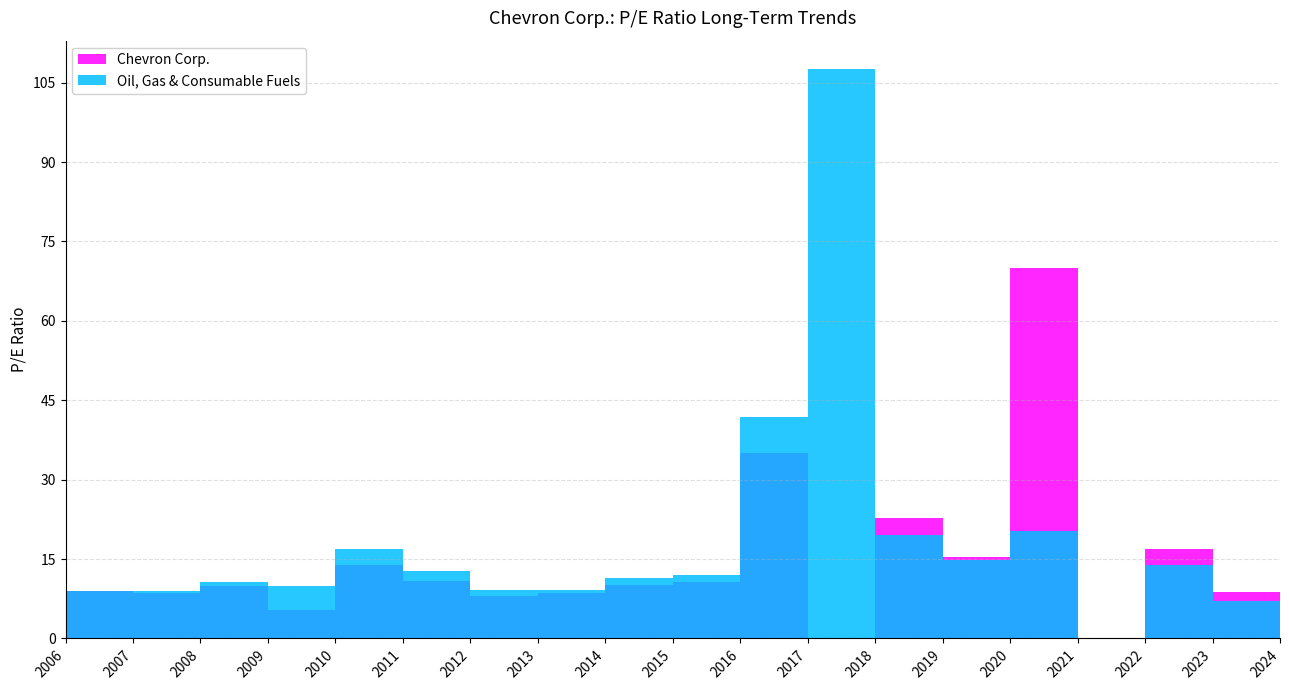

Reading left to right, what are all the values shown in this chart?

Chevron Corp.: 2006-03-01=9.0	2007-02-28=8.6	2008-02-28=9.9	2009-02-26=5.3	2010-02-25=13.8	2011-02-24=10.8	2012-02-23=8.0	2013-02-22=8.6	2014-02-21=10.0	2015-02-20=10.6	2016-02-25=35.0	2017-02-23=0.0	2018-02-22=22.8	2019-02-22=15.3	2020-02-21=70.1	2021-02-25=0.0	2022-02-24=16.8	2023-02-23=8.7	2024-02-26=13.4
Oil, Gas & Consumable Fuels: 2006-03-01=8.9	2007-02-28=9.1	2008-02-28=10.8	2009-02-26=9.8	2010-02-25=16.8	2011-02-24=12.8	2012-02-23=9.1	2013-02-22=9.1	2014-02-21=11.3	2015-02-20=12.0	2016-02-25=41.8	2017-02-23=107.6	2018-02-22=19.5	2019-02-22=14.8	2020-02-21=20.4	2021-02-25=0.0	2022-02-24=13.9	2023-02-23=7.0	2024-02-26=10.9